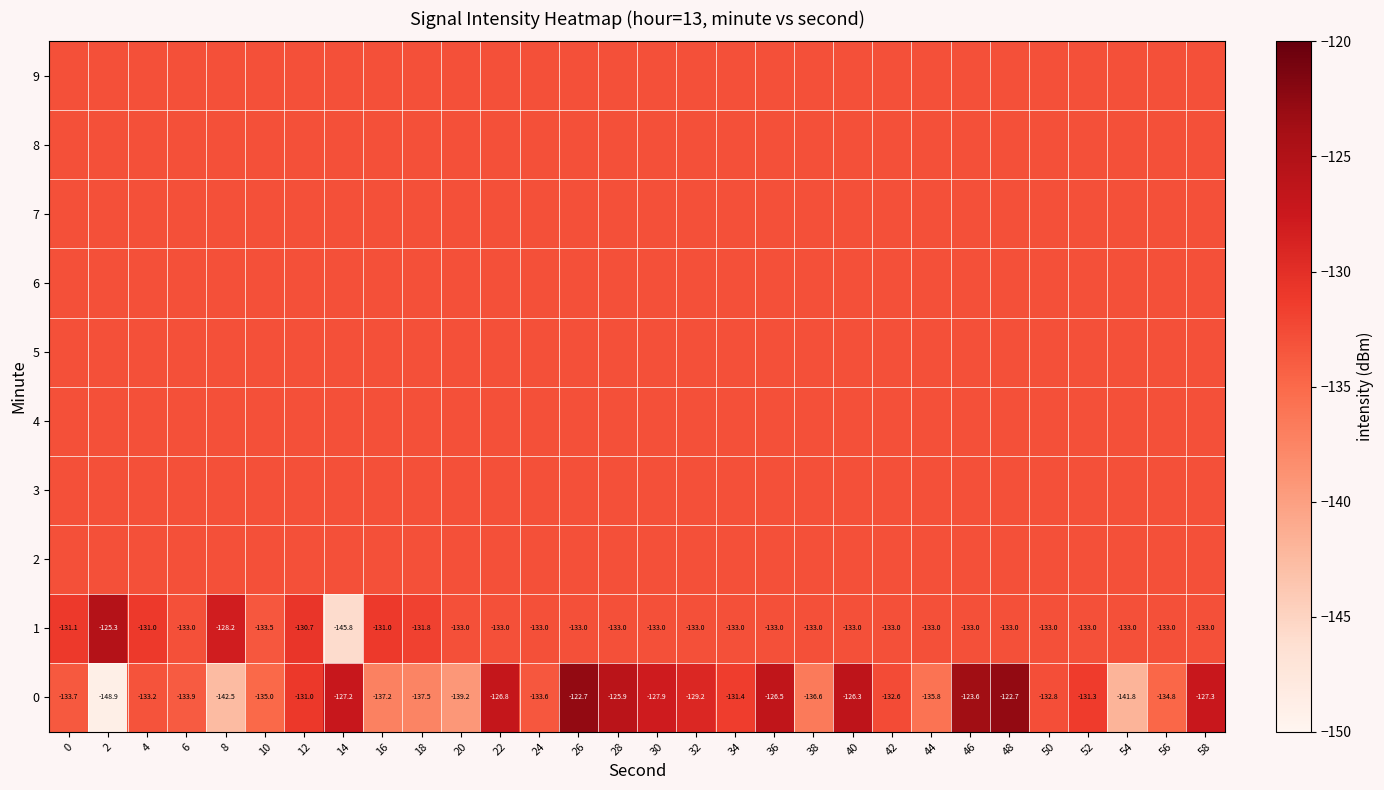

True or false: 0 has a value of -34.0 at 30.

False